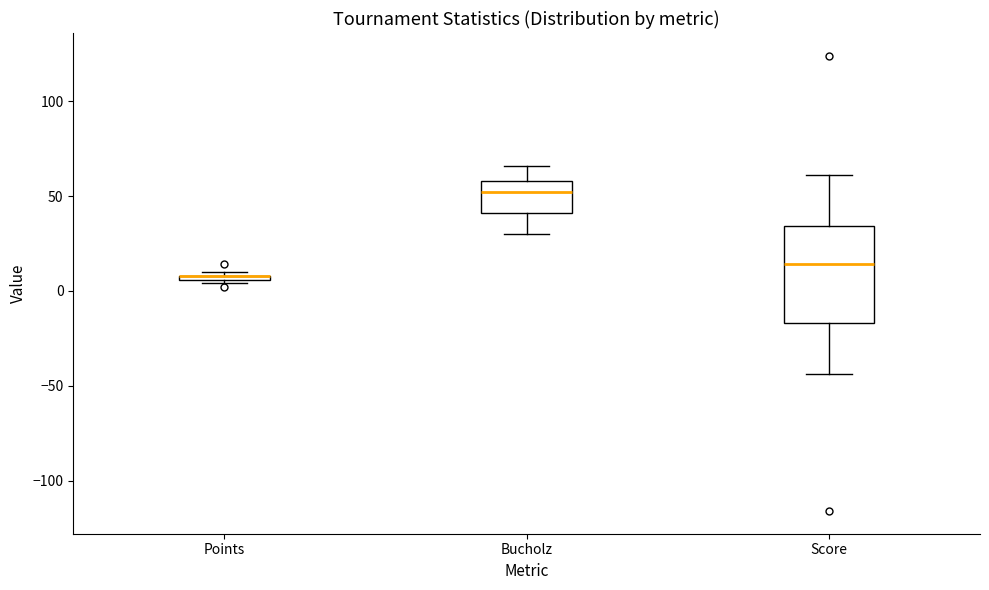

Comparing the boxes themselves (not the whiskers), which one is the tallest?

Score